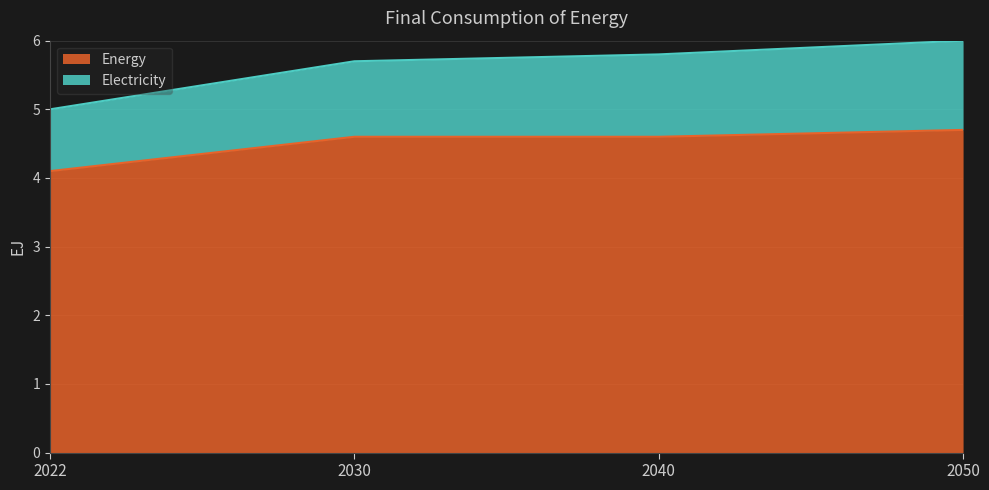

Rank the categories by value from lowest to highest.

2022, 2030, 2040, 2050